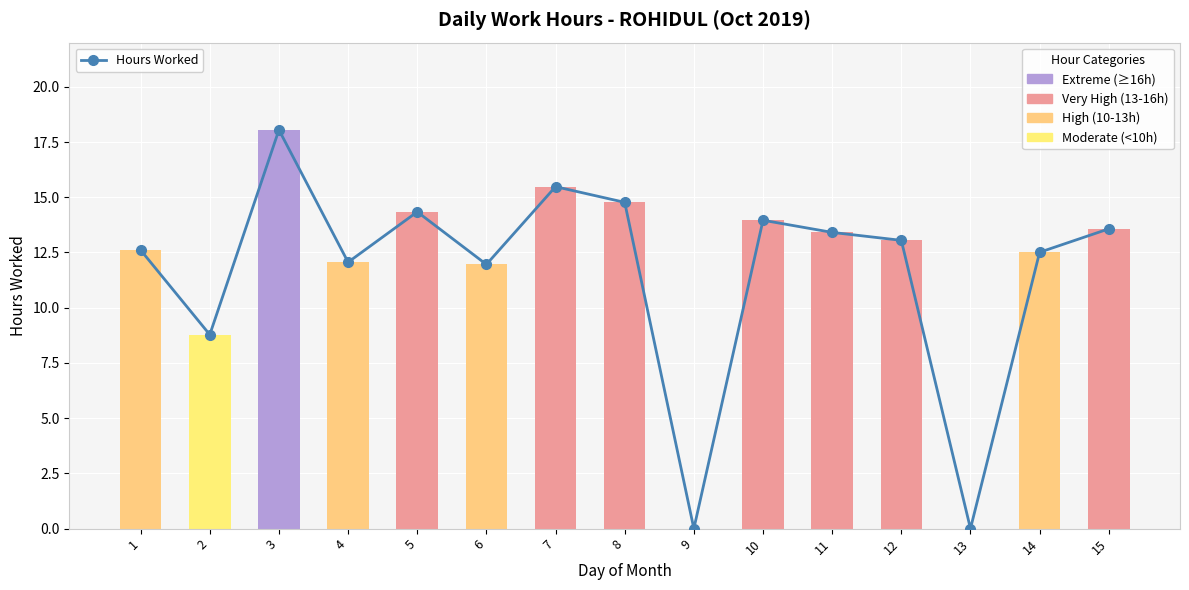

Which label corresponds to the largest value in the chart?

3